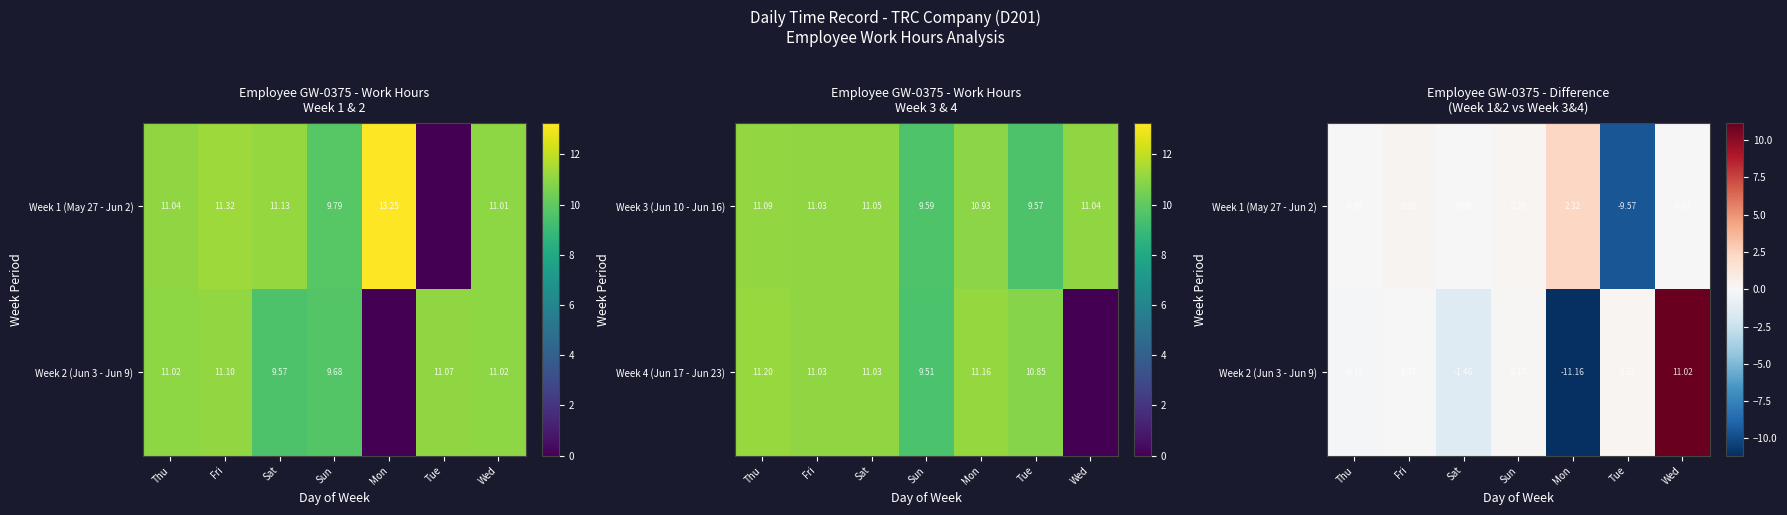

Between Thu and Sun, which is larger?

Sun